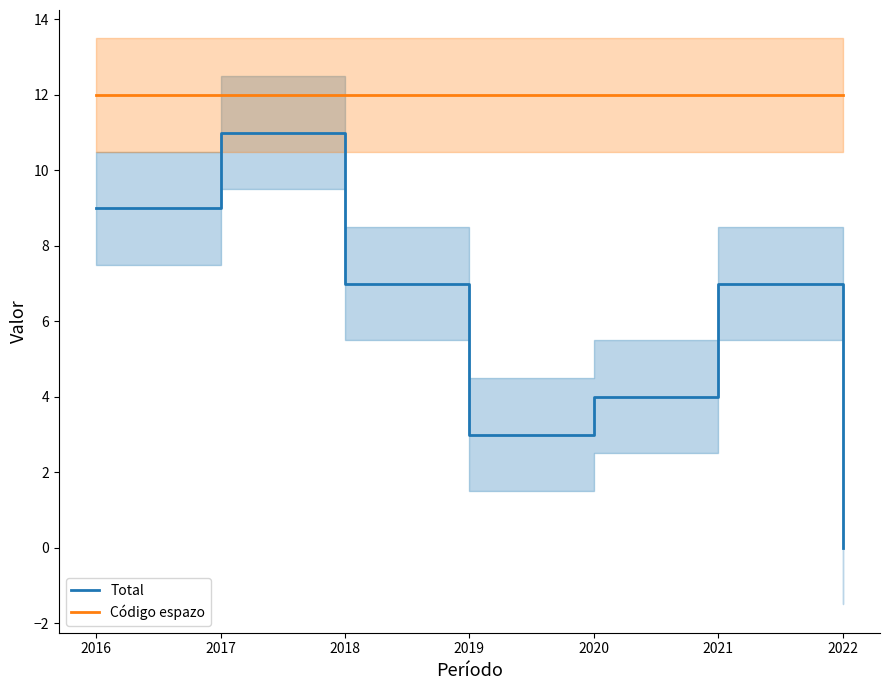

True or false: Total has a value of 13 at 2020.

False